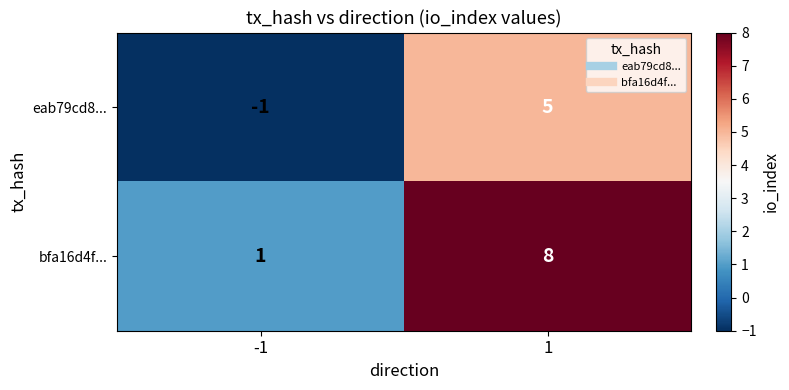

How many data points in bfa16d4f... are less than 8?

1